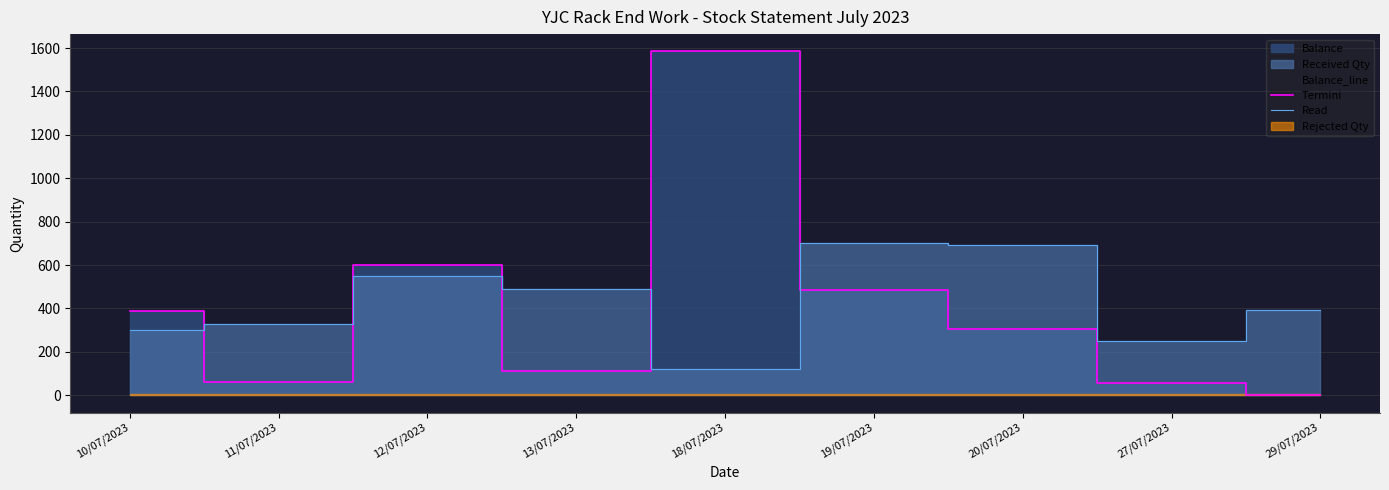

What position from the right is 13/07/2023?

6